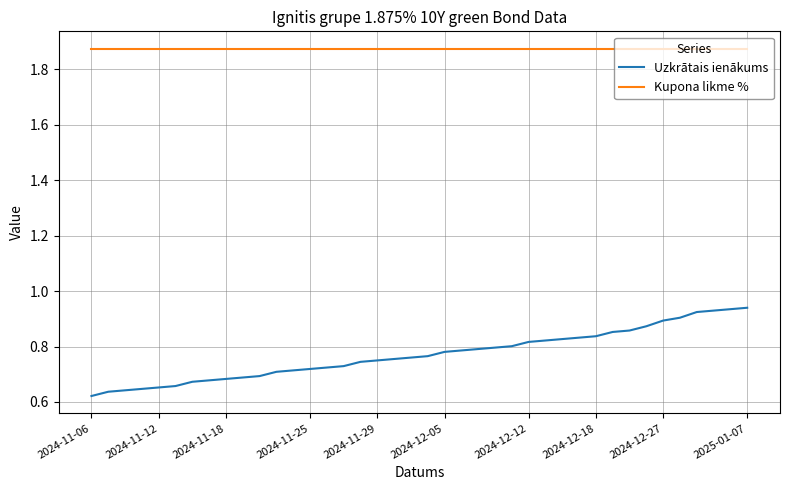

Which series has the largest total across all categories?

Kupona likme %